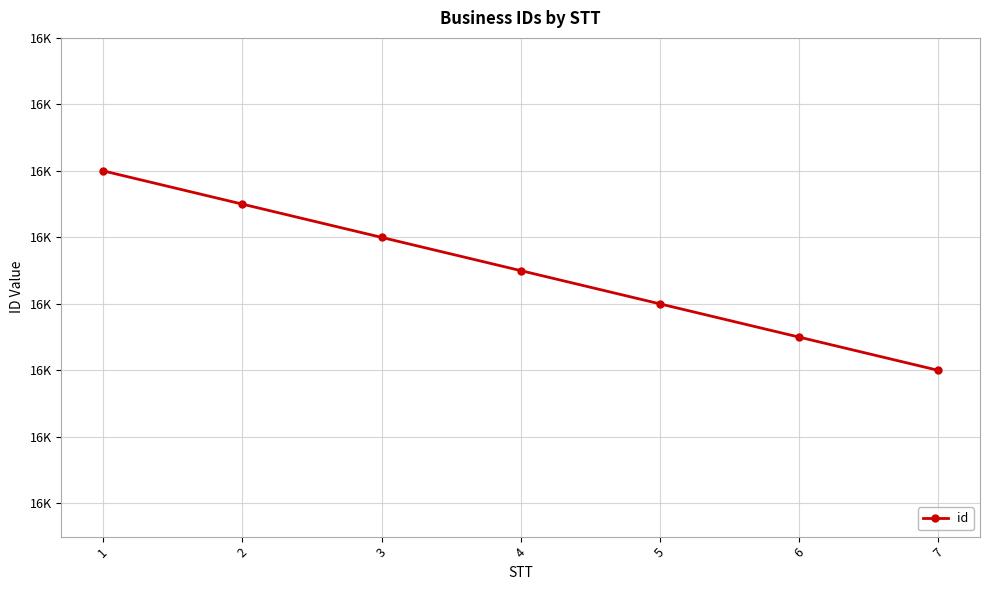

Is this an area chart (filled region under the line)?

No